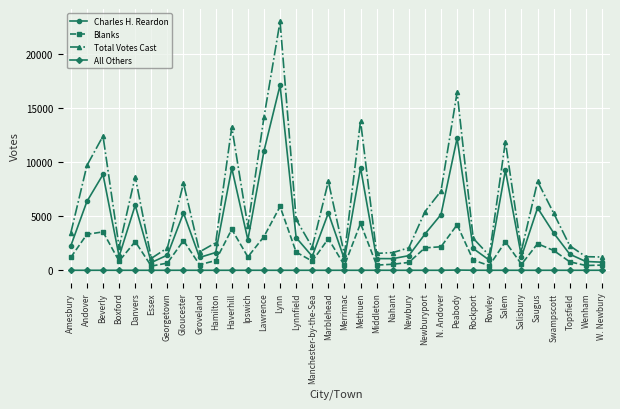

What is the approximate value of Total Votes Cast at Nahant, to the nearest 10?

1630